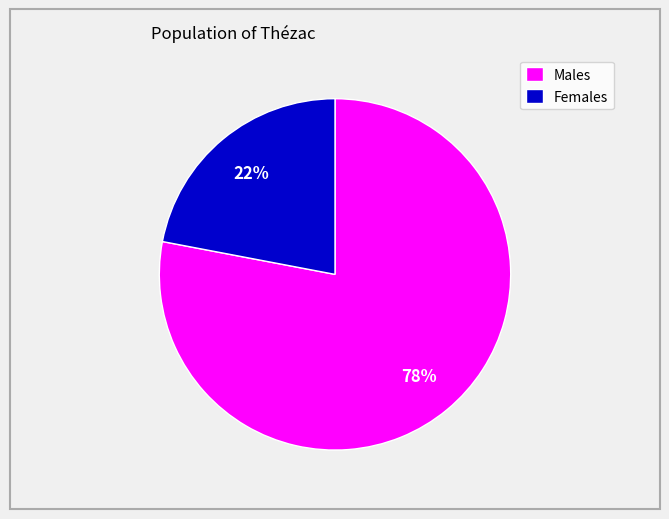

Which slice is the smallest?

Females